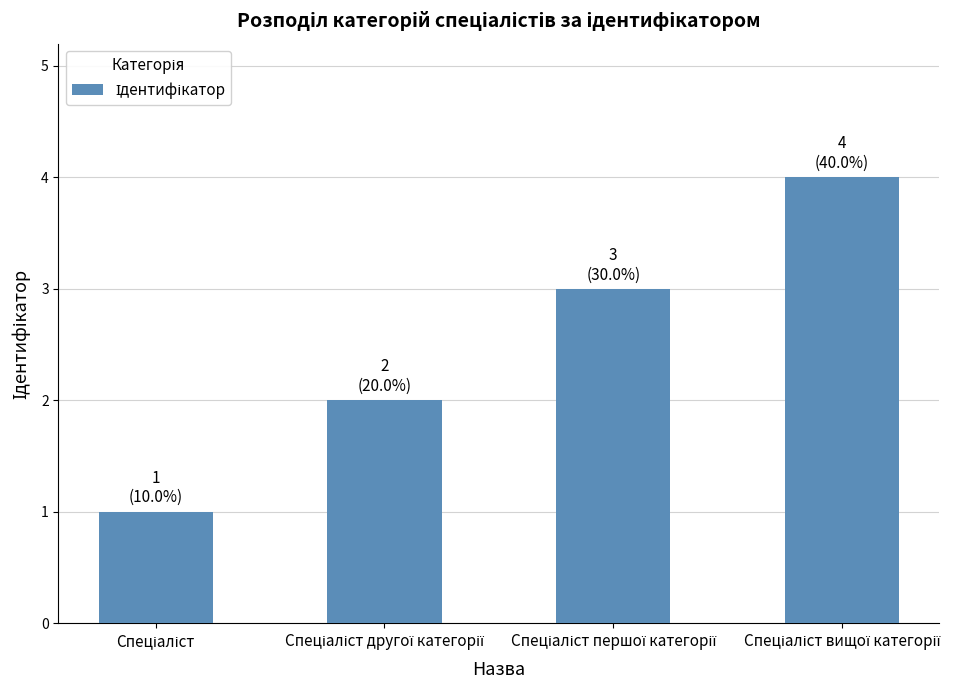

What is the greatest value displayed?

4